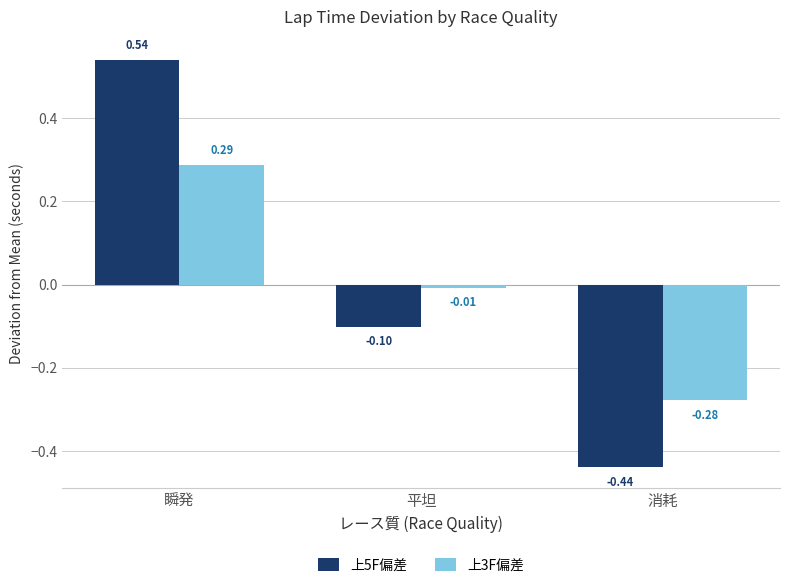

What is the spread (max minus min) of values at 平坦?

0.1